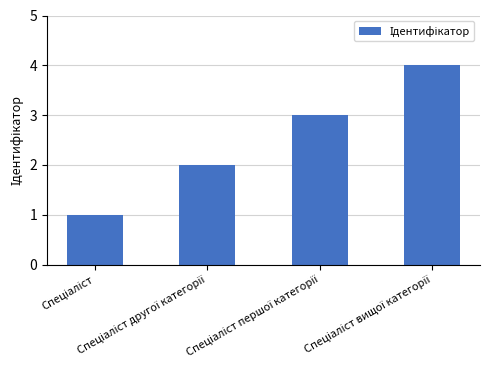

How many series are shown in this chart?

1